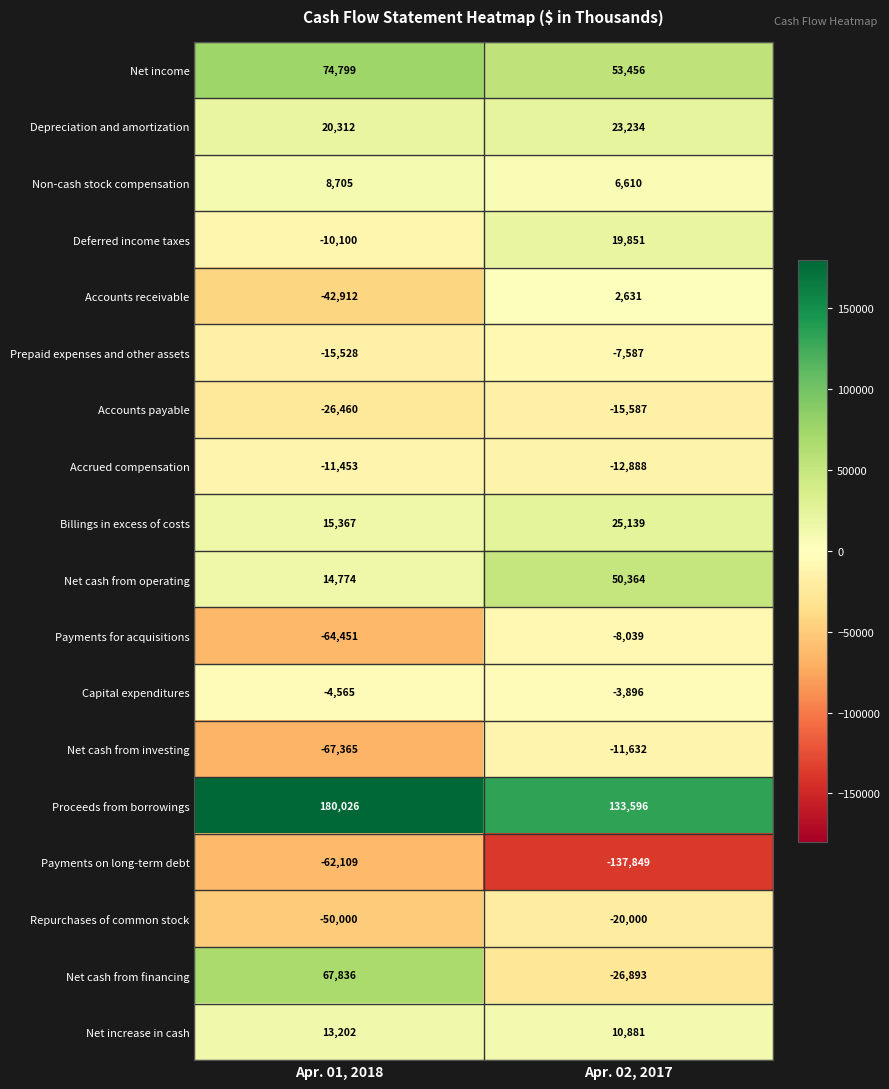

What is the spread (max minus min) of values at Apr. 02, 2017?

271445